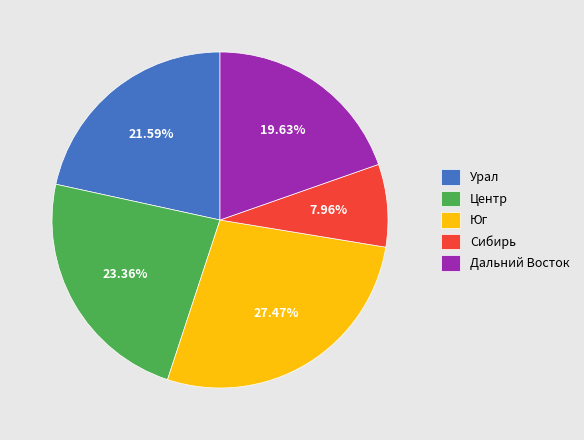

What is the smallest slice in the pie chart?

Сибирь